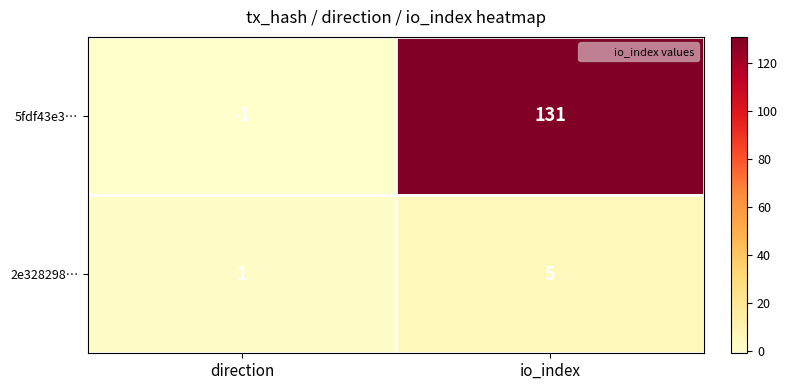

Rank the series by their maximum value, from lowest to highest.

2e328298…, 5fdf43e3…